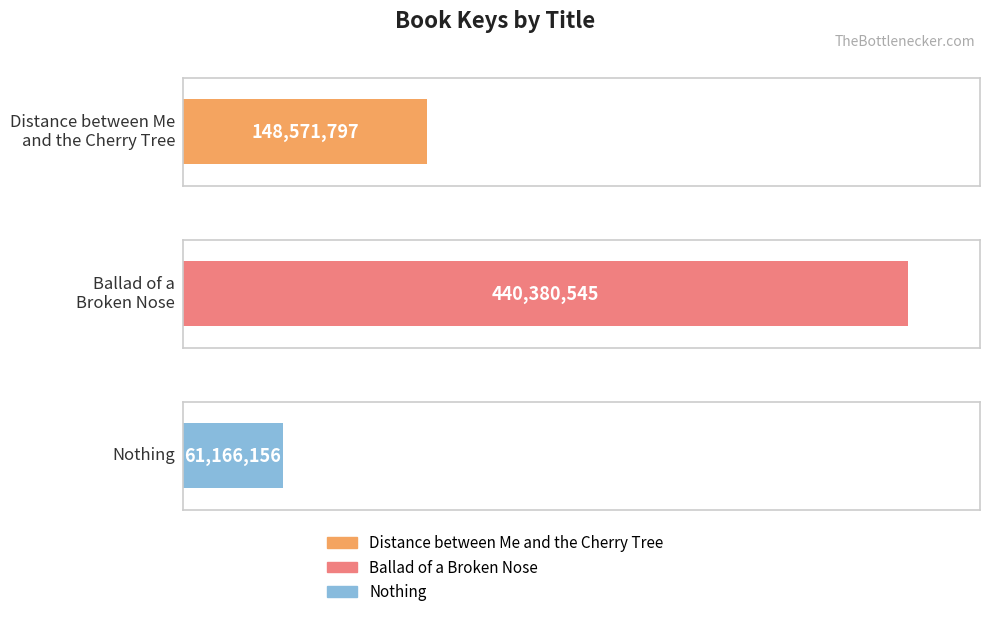

Rank the categories by value from highest to lowest.

Ballad of a Broken Nose, Distance between Me and the Cherry Tree, Nothing